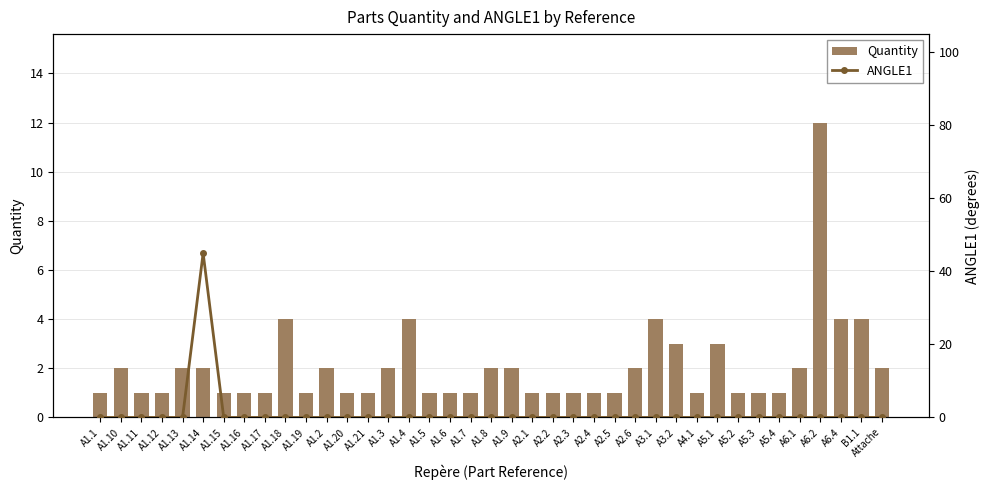

What is the label of the 20th bar from the right?

A1.8